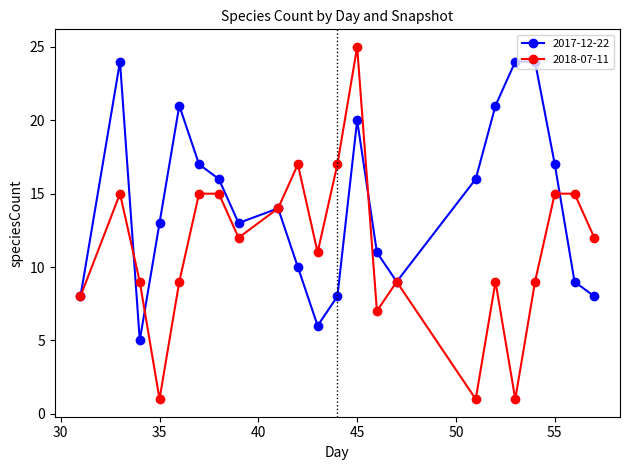

Which series has the largest total across all categories?

2017-12-22